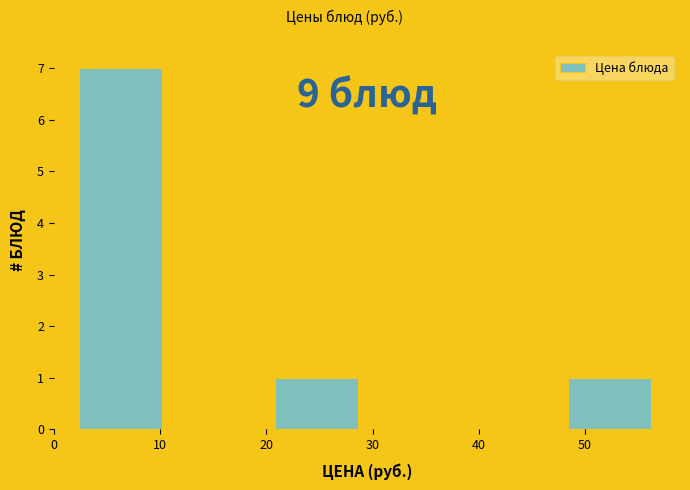

Over which range of the x-axis is the bar tallest?

2 to 11